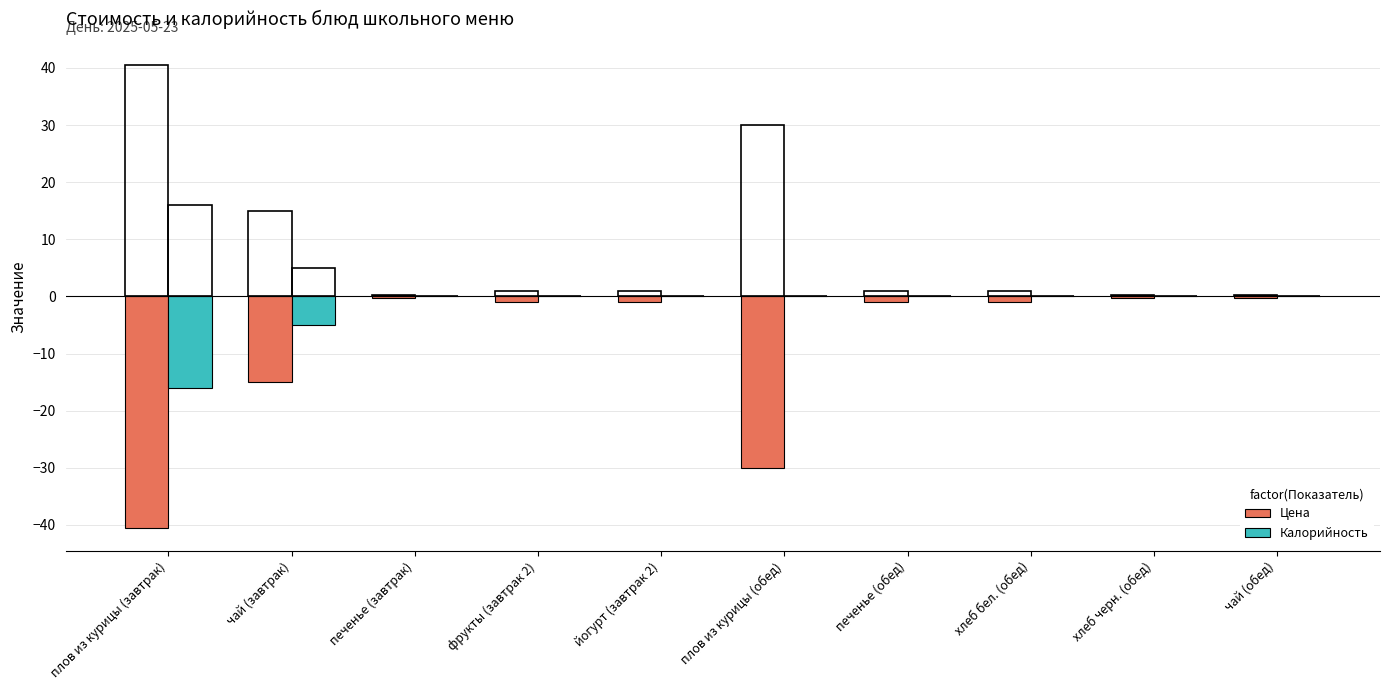

Reading right to left, extract all data points from this chart.

Цена: -0.3	-0.3	-1.0	-1.0	-30.0	-1.0	-1.0	-0.3	-15.0	-40.5
Калорийность: 0.0	0.0	0.0	0.0	0.0	0.0	0.0	0.0	-5.0	-16.0